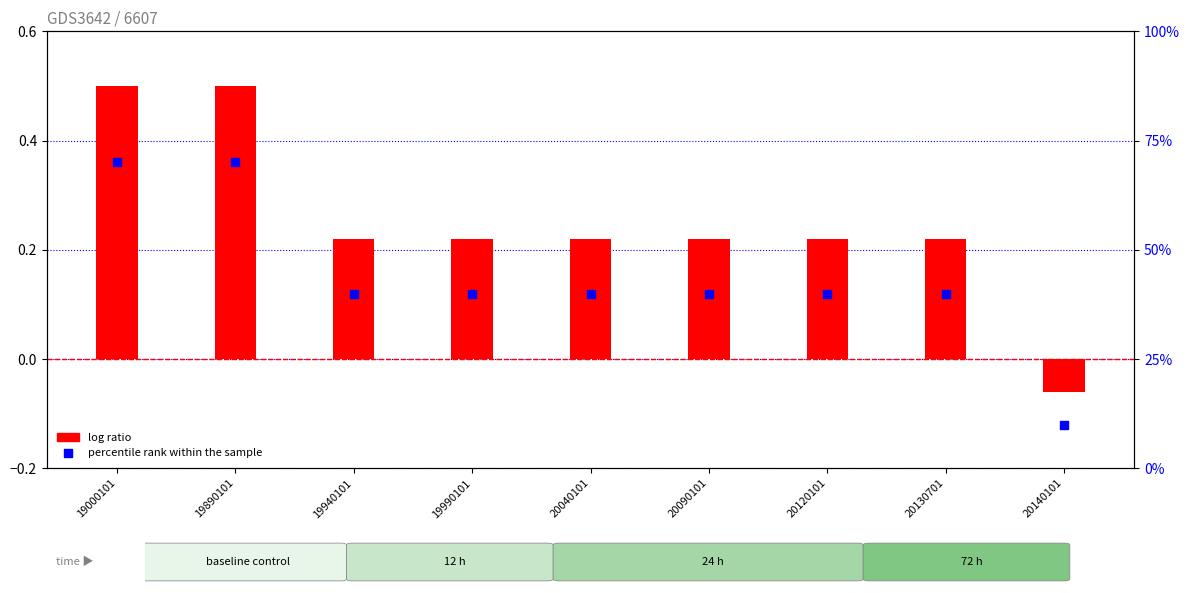

What are all the series names shown in the legend?

log ratio, percentile rank within the sample